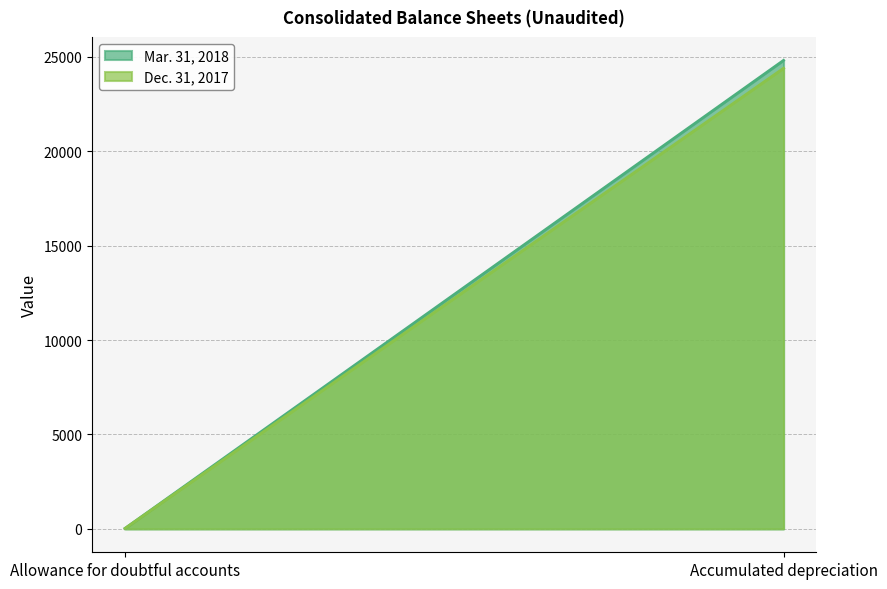

List the labels in order of Dec. 31, 2017 value, smallest first.

Allowance for doubtful accounts, Accumulated depreciation